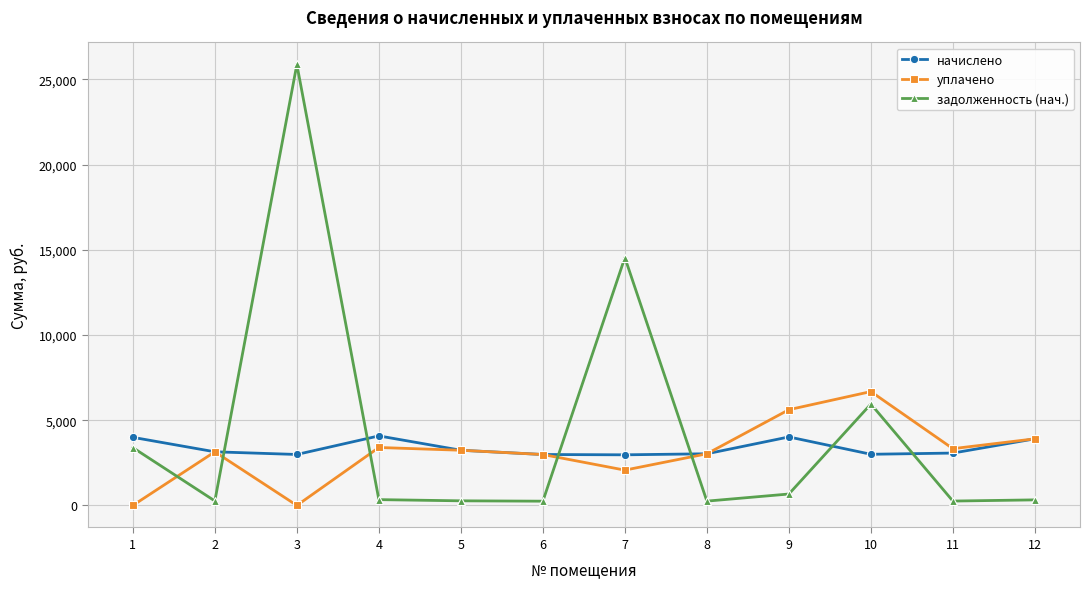

Count the number of data series in this chart.

3